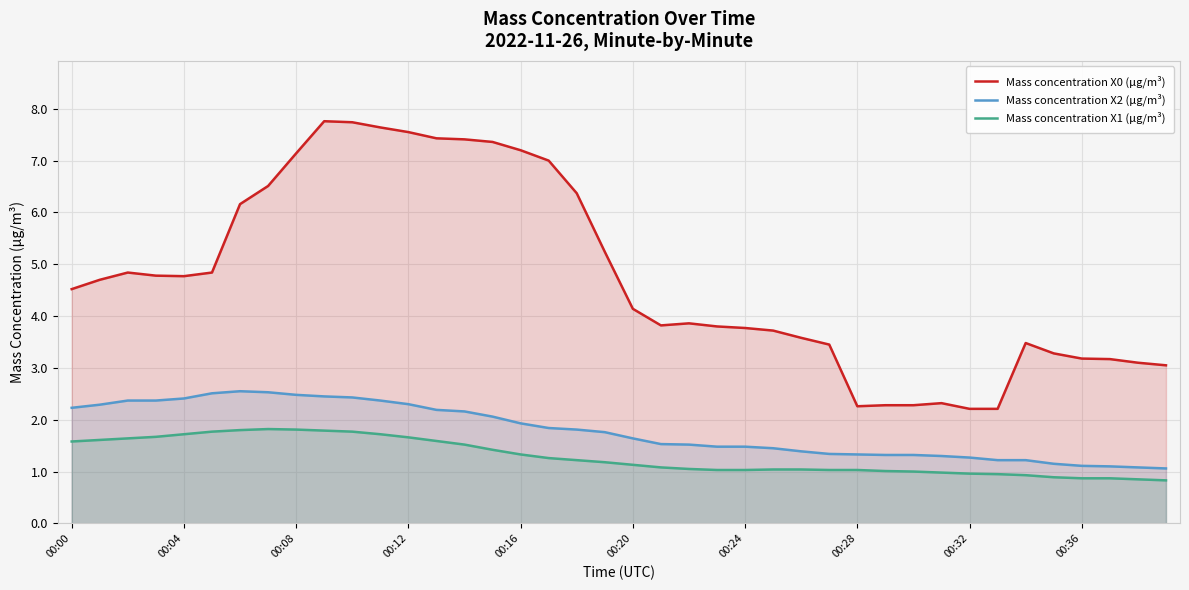

How many values in the Mass concentration X1 (μg/m³) series are below 1?

9